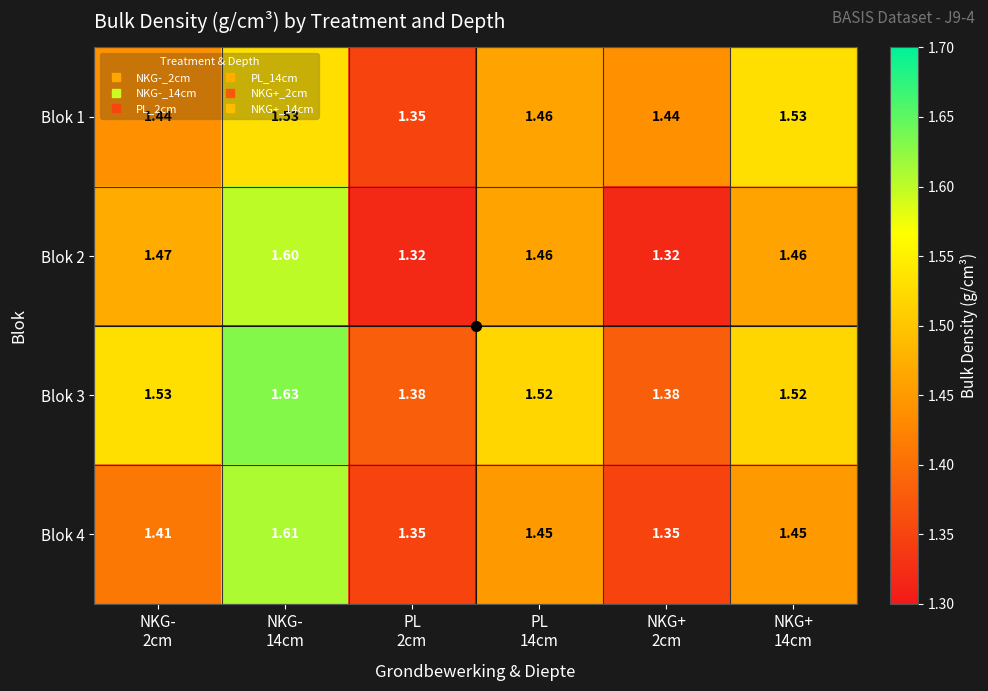

Which category has the highest value across all series?

NKG-
14cm